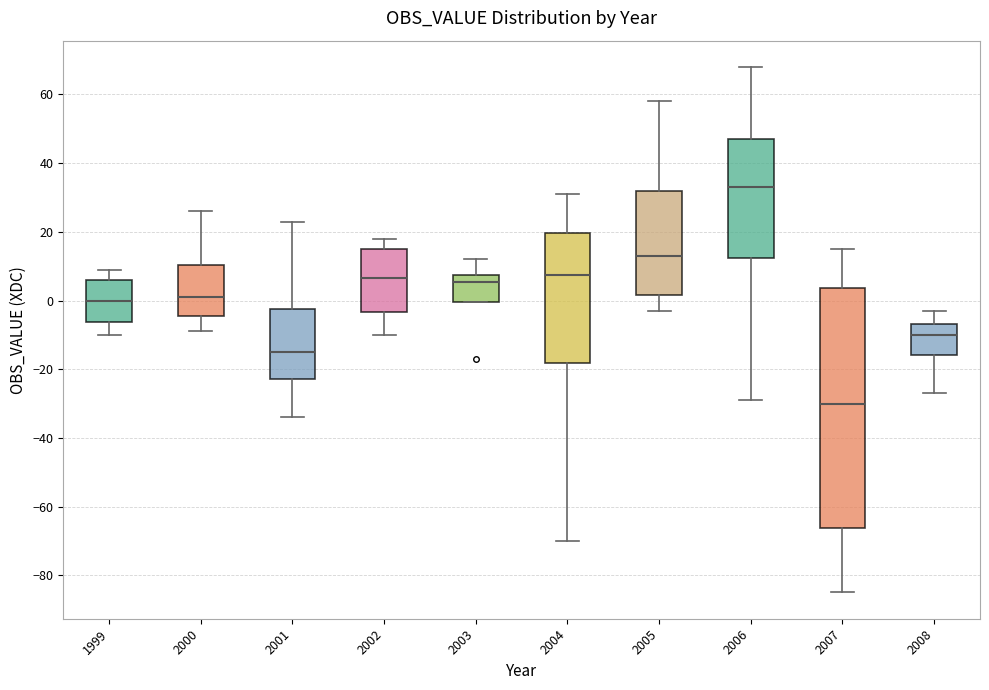

Reading left to right, transcribe this box plot: for each box, give where its median line is, the range the box spans, and where its two whiskers end, as read against the y-axis. The values are not printed on the chart, so give them approximately, as read against the axis.

1999: median 0, box -6 to 6, whiskers -10 to 10
2000: median 2, box -4 to 10, whiskers -8 to 26
2001: median -14, box -22 to -2, whiskers -34 to 24
2002: median 6, box -4 to 16, whiskers -10 to 18
2003: median 6, box 0 to 8, whiskers 0 to 12
2004: median 8, box -18 to 20, whiskers -70 to 32
2005: median 14, box 2 to 32, whiskers -2 to 58
2006: median 34, box 12 to 48, whiskers -28 to 68
2007: median -30, box -66 to 4, whiskers -84 to 16
2008: median -10, box -16 to -6, whiskers -26 to -2